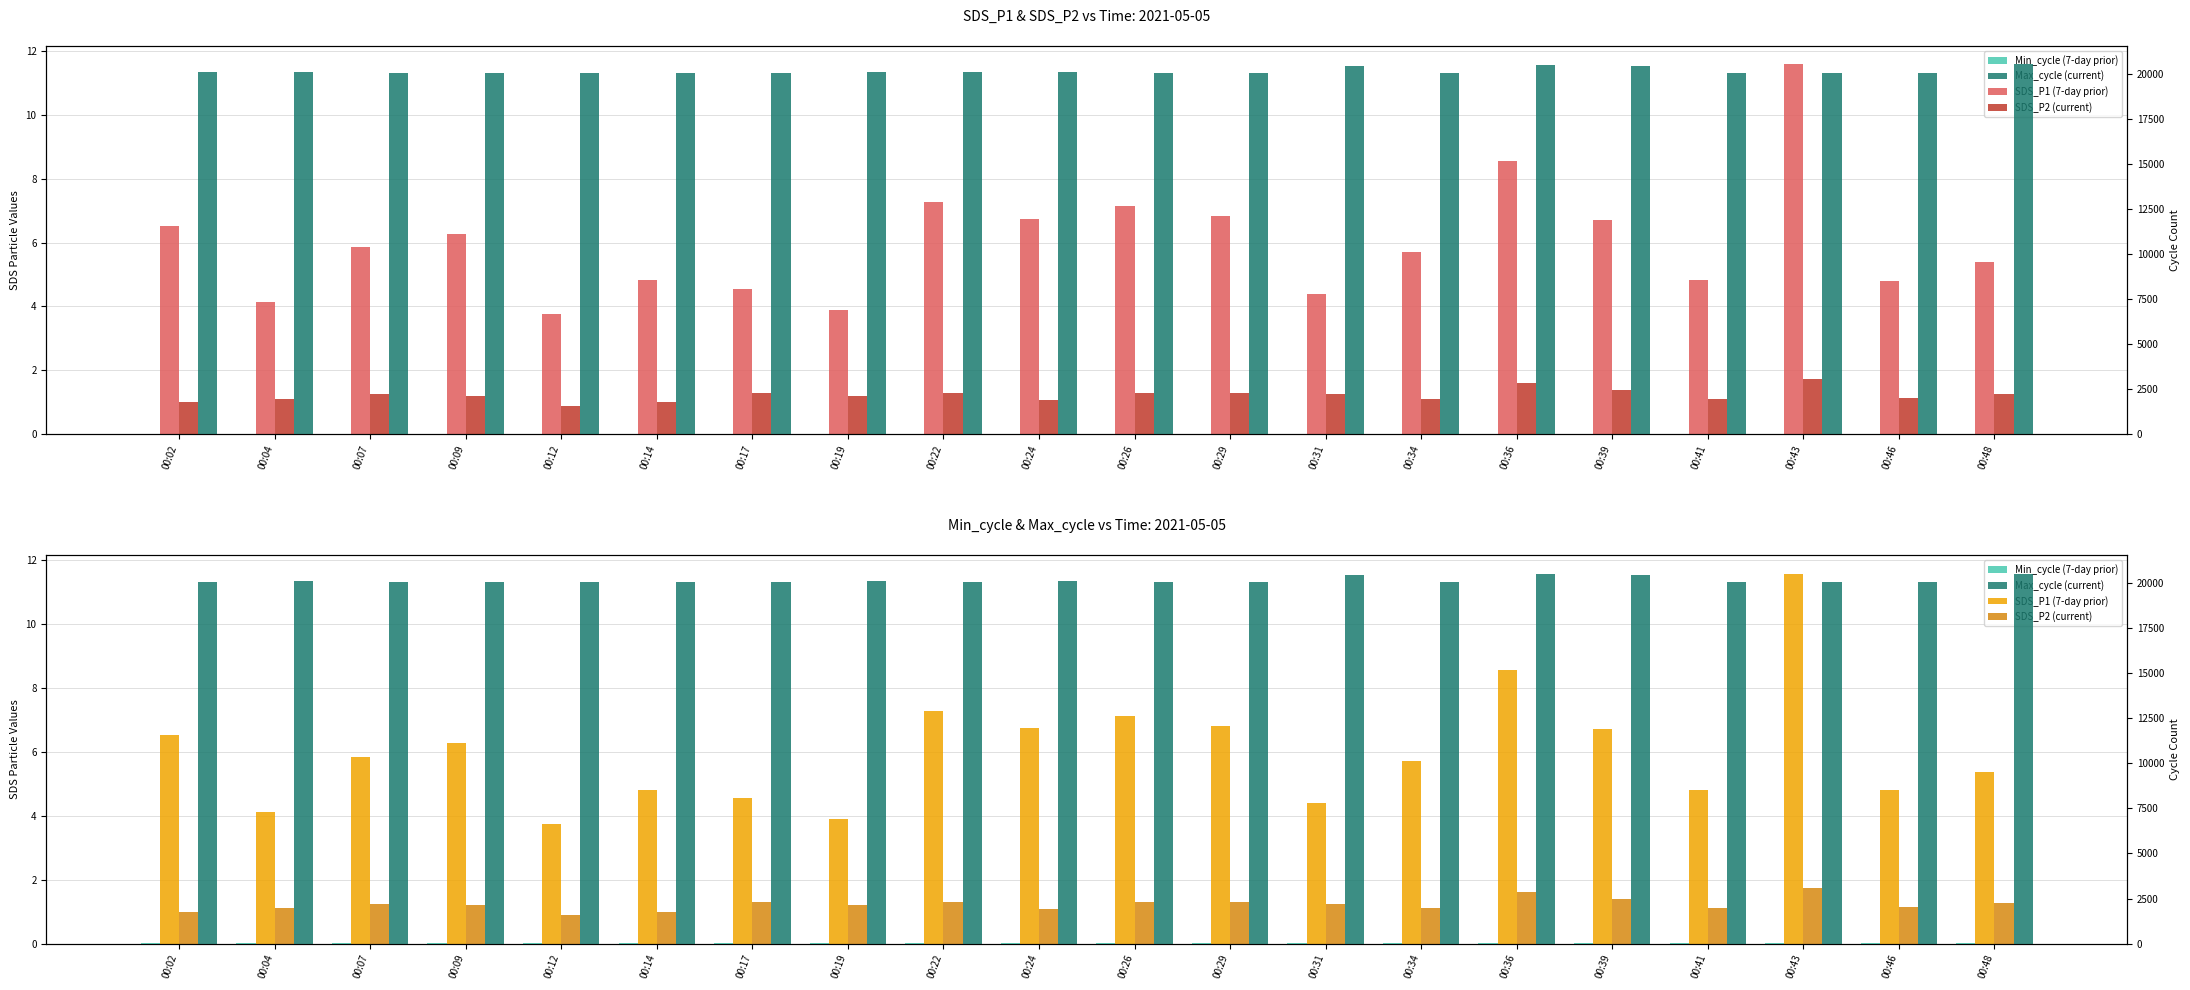

At 00:43, list the series in order from largest to smallest.

Max_cycle (current), Min_cycle (7-day prior), SDS_P1 (7-day prior), SDS_P2 (current)